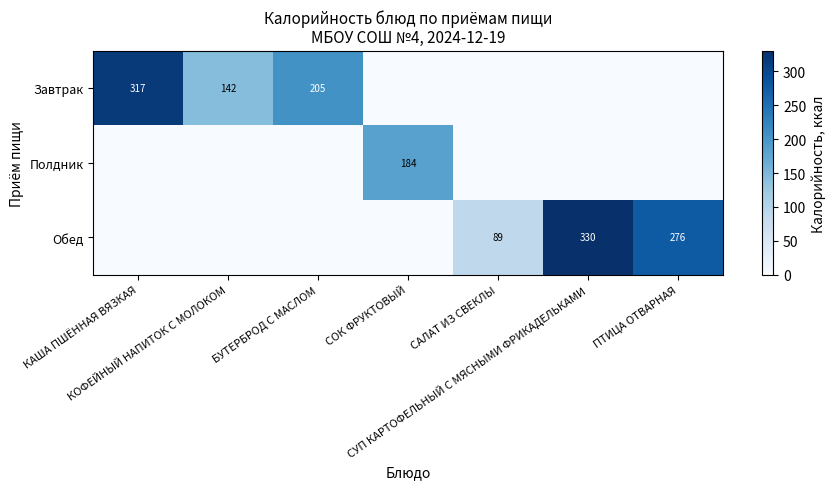

The value of Полдник at САЛАТ ИЗ СВЕКЛЫ is 0.0. True or false?

True